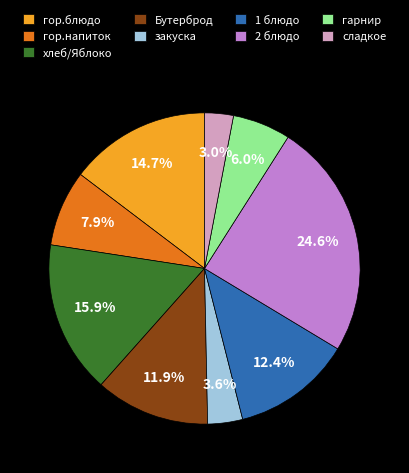

Does сладкое account for over 50% of the chart?

No